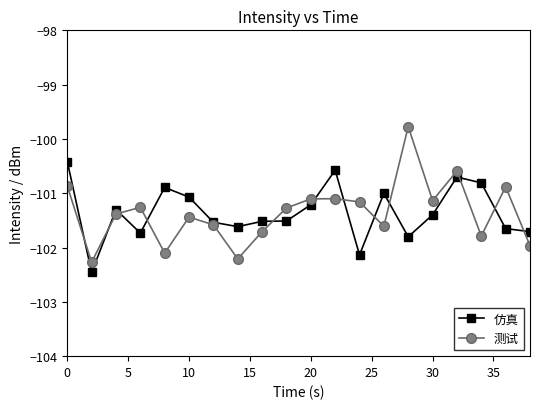

True or false: 测试 has more than 1 points higher than both neighbors.

True